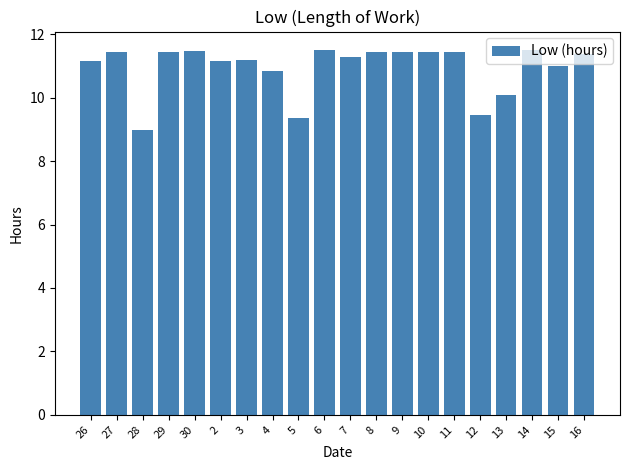

Count the number of data series in this chart.

1